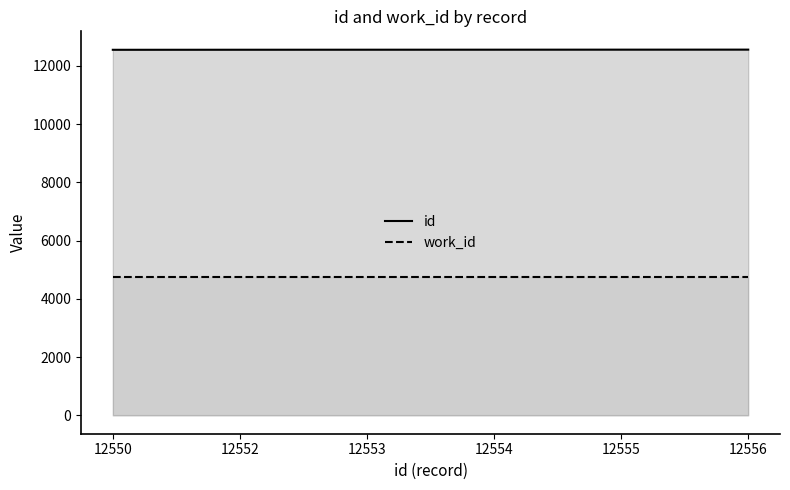

What value does the id series have at 12555?

12555